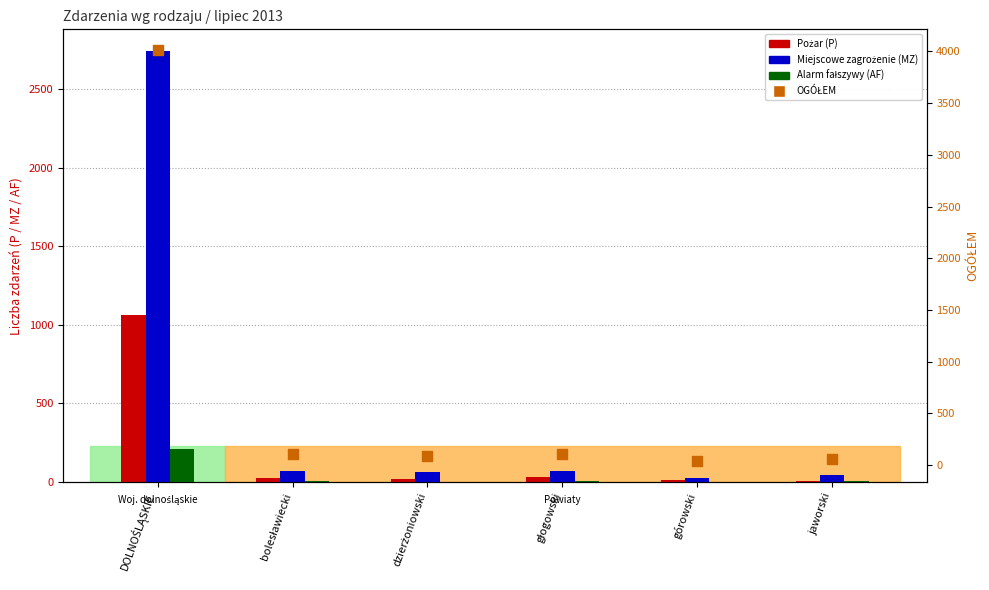

At how many categories does at least one series exceed 2745?

1